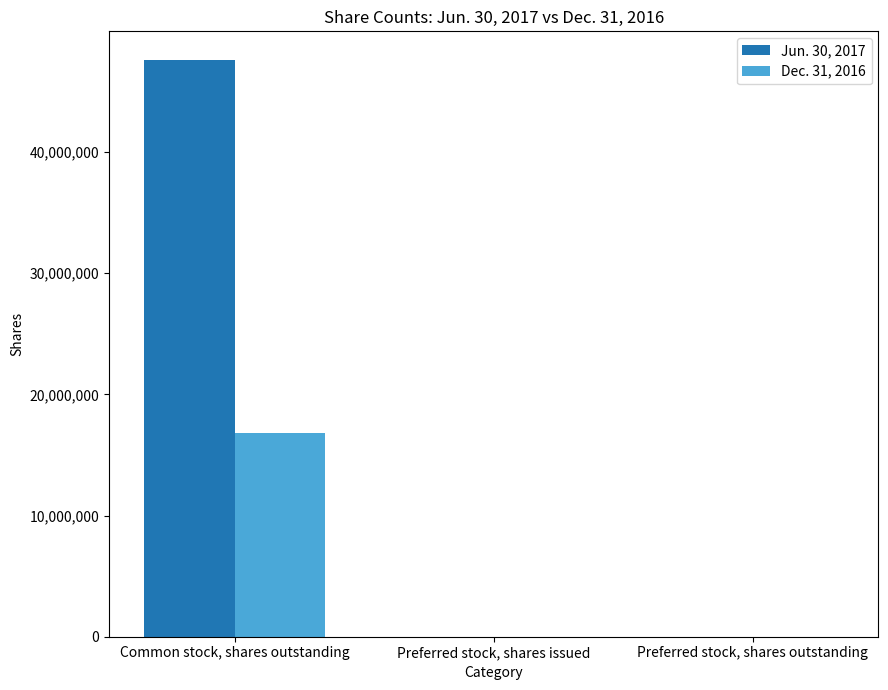

Is it true that Jun. 30, 2017 equals 22977915 at Common stock, shares outstanding?

False